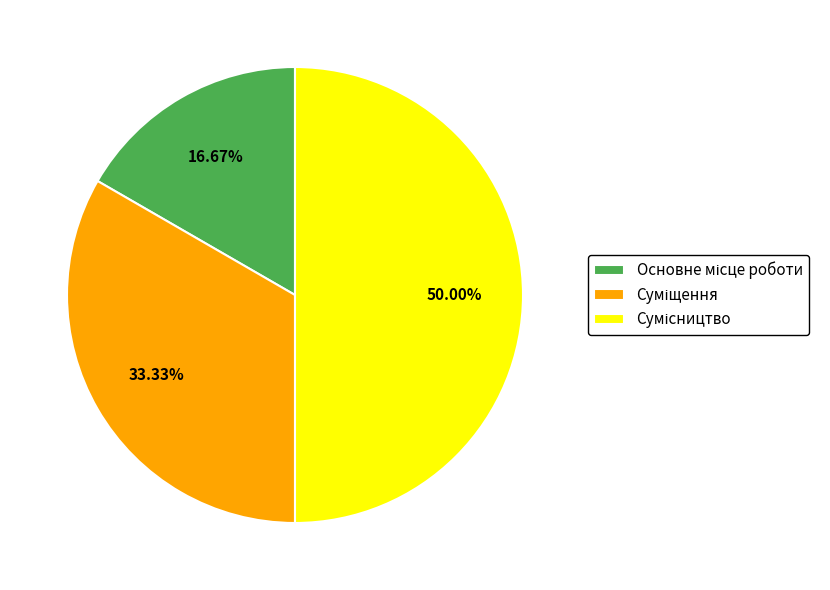

What percentage is NOT represented by Суміщення?

66.7%